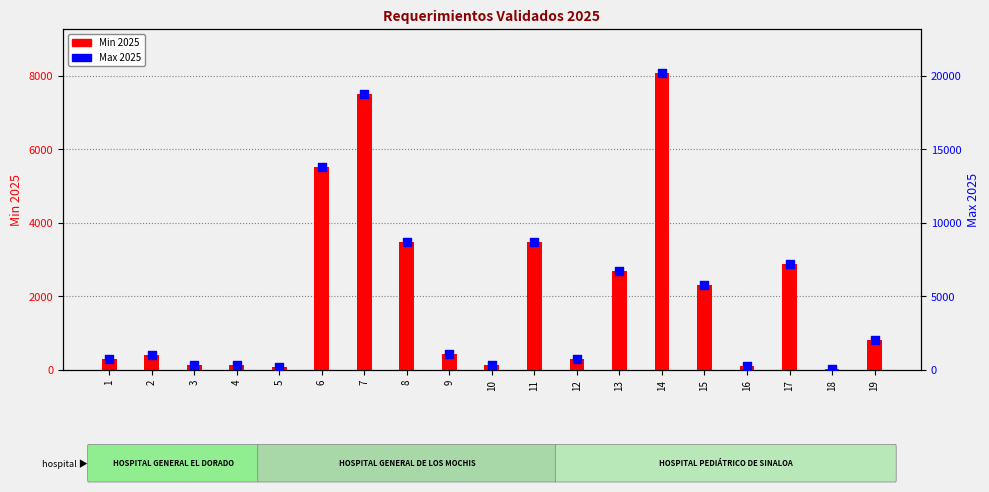

What are all the series names shown in the legend?

Min 2025, Max 2025